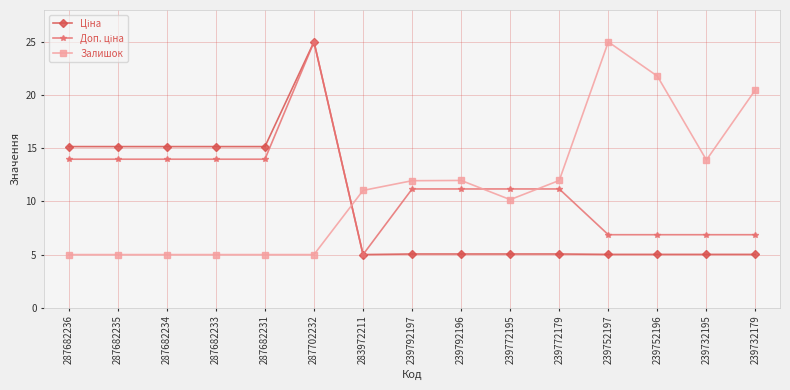

Read the Залишок value at 287682233.

5.0